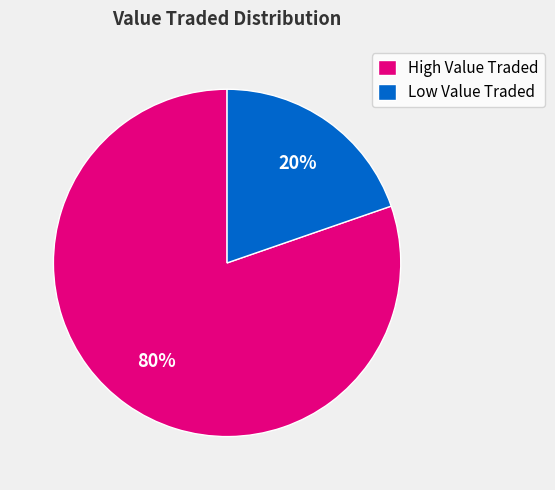

Is the sum of Low Value Traded and High Value Traded greater than half?

Yes